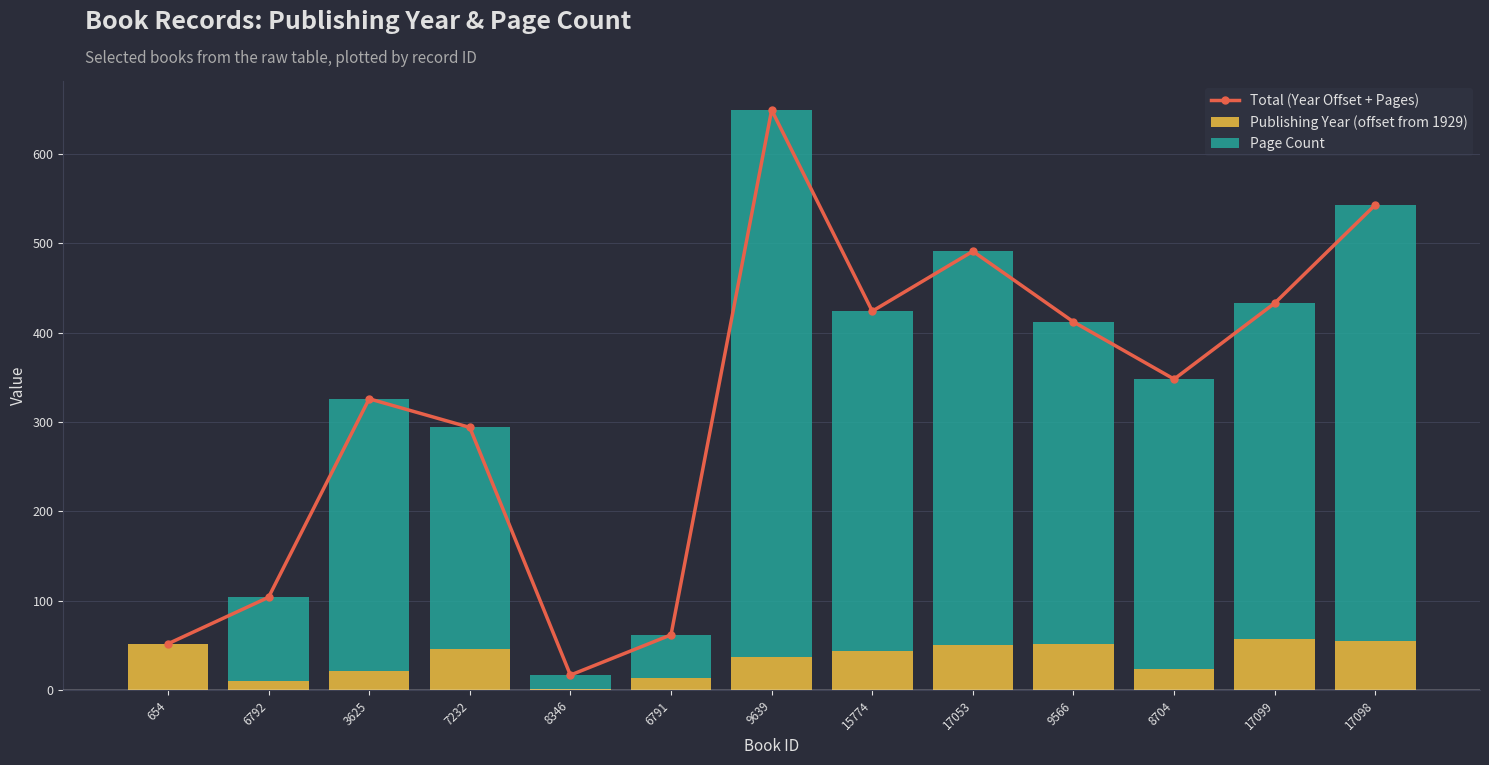

At which label does Page Count reach its minimum?

654